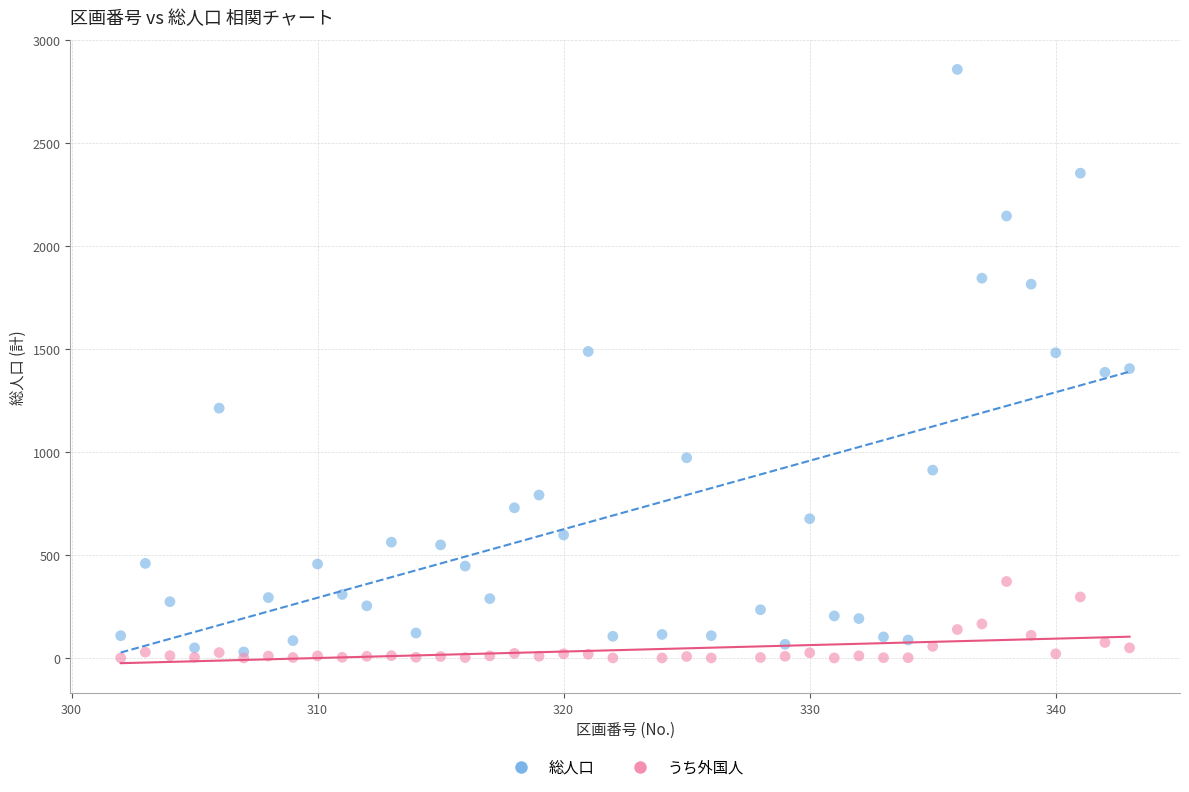

Which series has the largest Y range (max minus min)?

総人口